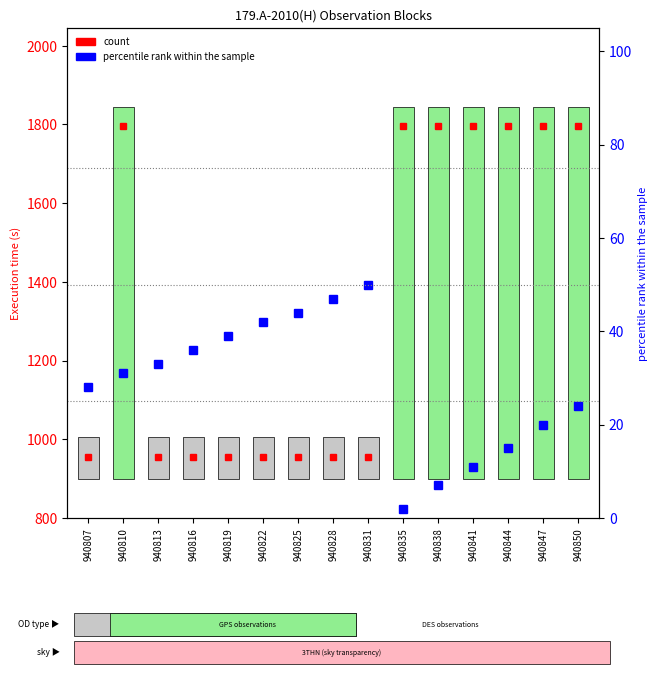

True or false: the data shows 24 at 940825.

False